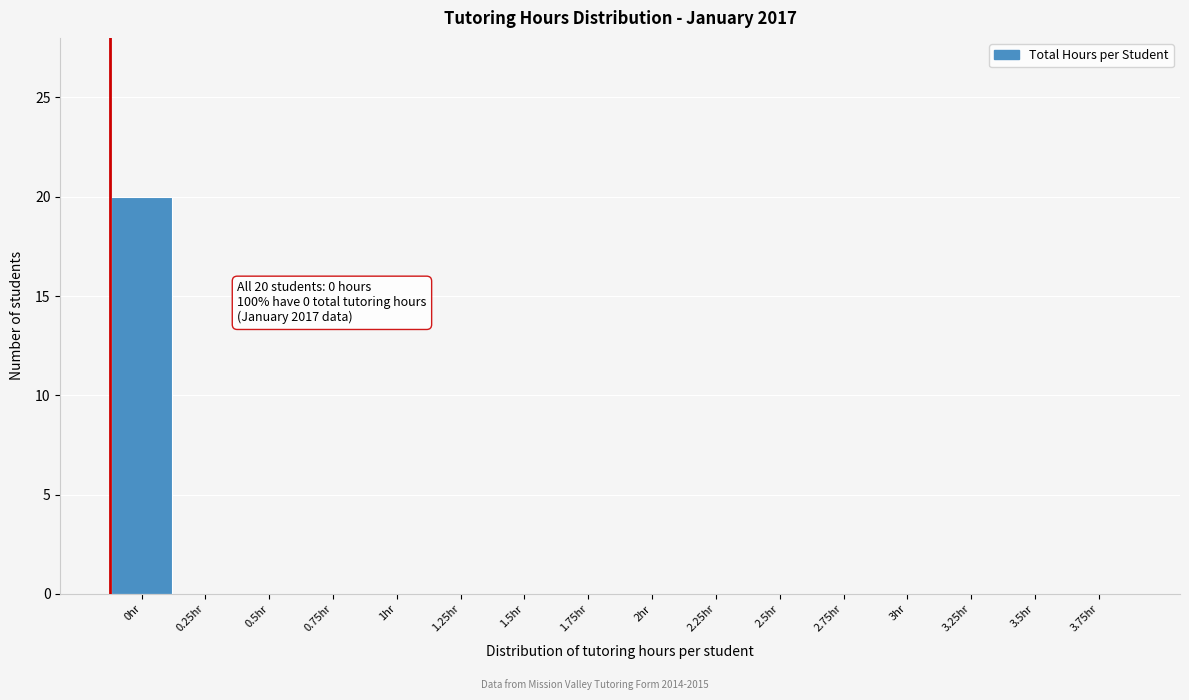

Reading right to left, what are all the values shown in this chart?

3.75hr=0	3.5hr=0	3.25hr=0	3hr=0	2.75hr=0	2.5hr=0	2.25hr=0	2hr=0	1.75hr=0	1.5hr=0	1.25hr=0	1hr=0	0.75hr=0	0.5hr=0	0.25hr=0	0hr=20